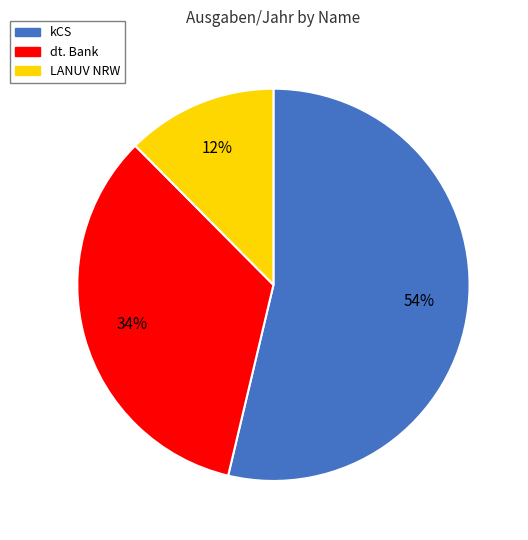

Is the sum of dt. Bank and kCS greater than half?

Yes